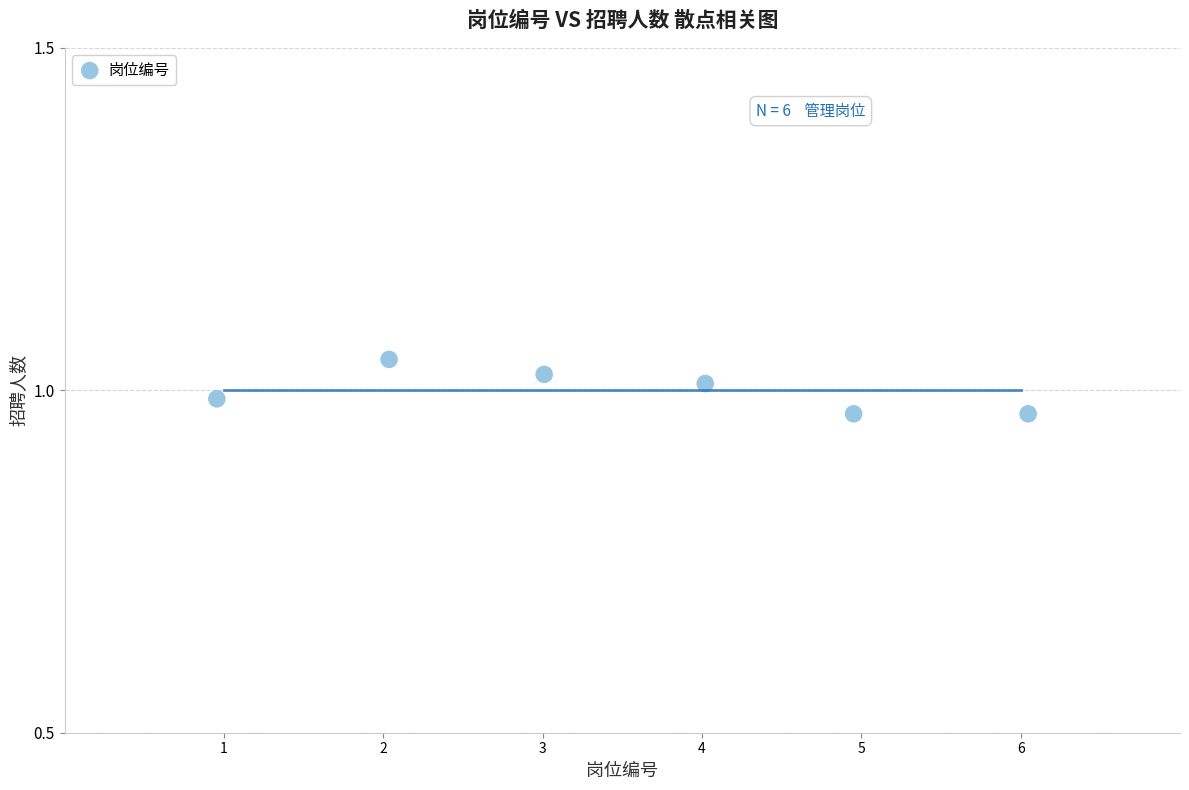

What is the range of X values (max minus min)?

5.1